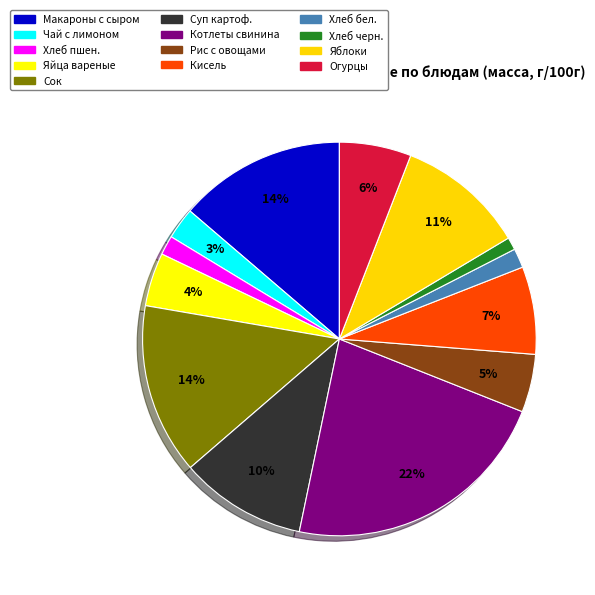

Rank the categories by value from highest to lowest.

Котлеты, биточки, шницели(свинина), Сок 200 мл/шт, Макароны запеченные с сыром, Яблоки, Суп картофельный с рыбными консервами, Кисель Витошка, Огурцы свежие, Рис припущенный с овощами, Яйца вареные, Чай с лимоном, Хлеб из пшеничной муки в/с, Хлеб пшеничный муки в/с, Хлеб Ржаной обдирной